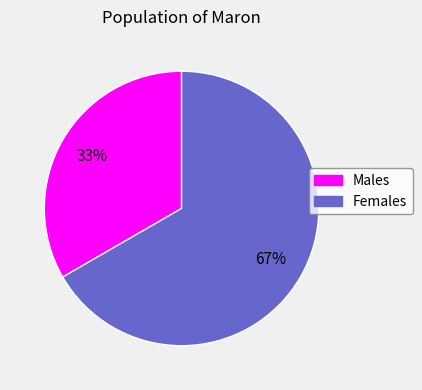

Is the sum of Males and Females greater than half?

Yes